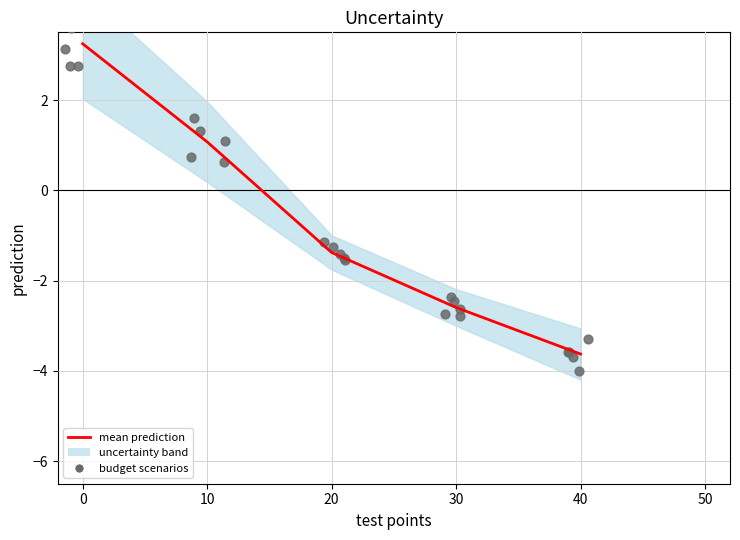

Between 20 and 10, which is larger?

10